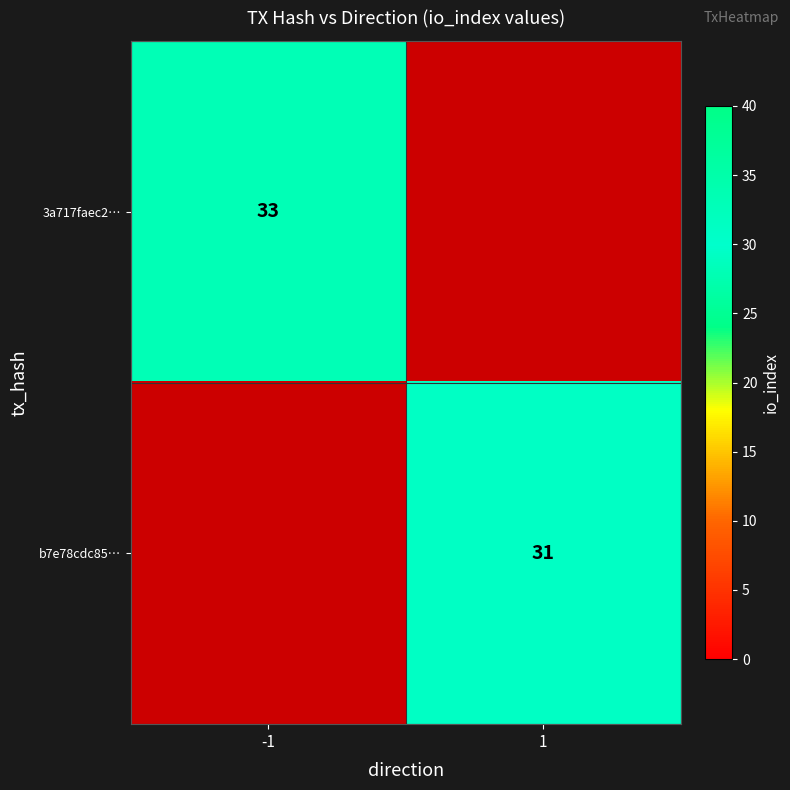

Is it true that b7e78cdc85… equals 9.1 at 1?

False